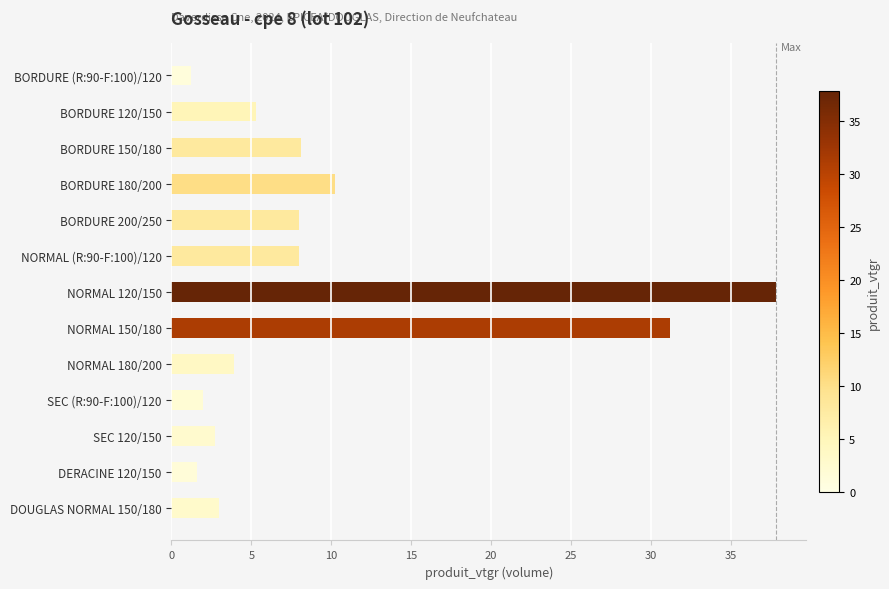

What is the label of the 9th bar from the bottom?

BORDURE 200/250